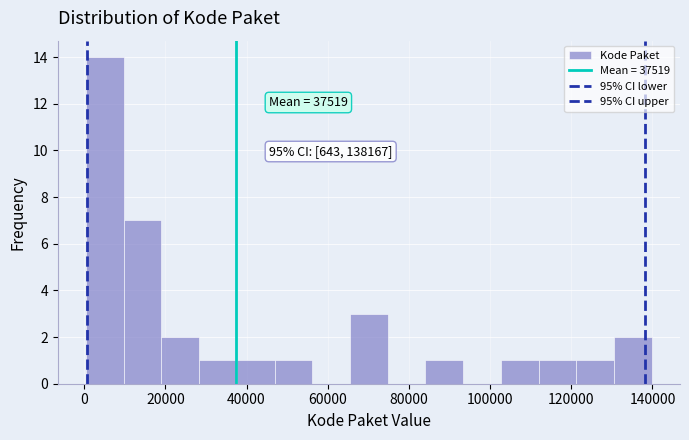

Over which range of the x-axis is the bar tallest?

0 to 10000